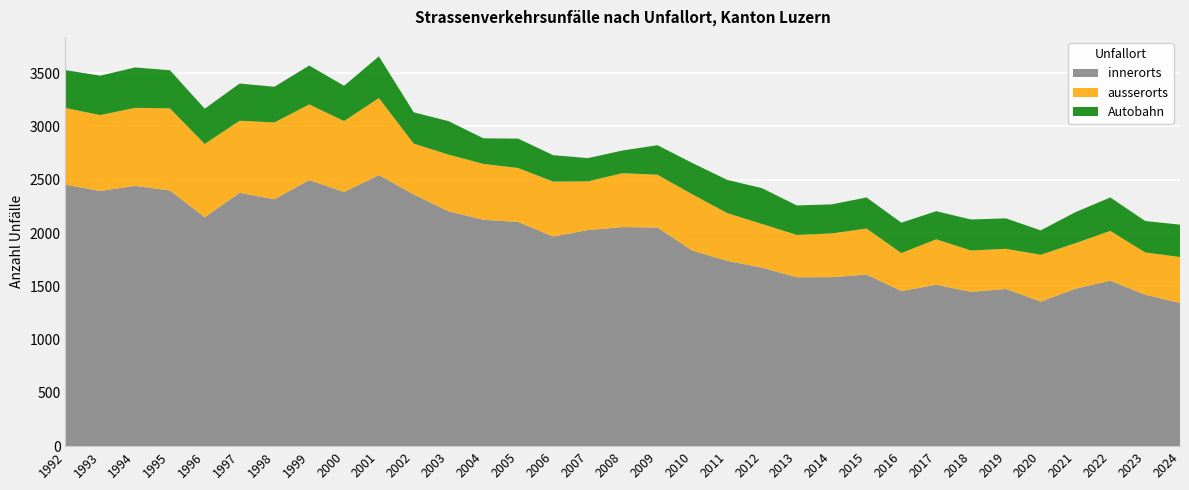

Reading right to left, what are all the values shown in this chart?

innerorts: 2024=1344	2023=1421	2022=1553	2021=1478	2020=1357	2019=1475	2018=1448	2017=1515	2016=1456	2015=1610	2014=1586	2013=1585	2012=1675	2011=1739	2010=1835	2009=2051	2008=2056	2007=2028	2006=1968	2005=2104	2004=2125	2003=2204	2002=2362	2001=2544	2000=2385	1999=2497	1998=2317	1997=2378	1996=2148	1995=2399	1994=2443	1993=2395	1992=2454
ausserorts: 2024=431	2023=397	2022=467	2021=427	2020=439	2019=377	2018=388	2017=426	2016=356	2015=432	2014=410	2013=397	2012=410	2011=448	2010=528	2009=496	2008=506	2007=457	2006=515	2005=506	2004=524	2003=532	2002=477	2001=723	2000=666	1999=710	1998=721	1997=676	1996=688	1995=771	1994=732	1993=712	1992=720
Autobahn: 2024=304	2023=295	2022=314	2021=291	2020=229	2019=286	2018=291	2017=264	2016=285	2015=292	2014=273	2013=277	2012=336	2011=312	2010=294	2009=277	2008=213	2007=218	2006=248	2005=276	2004=240	2003=314	2002=294	2001=391	2000=331	1999=365	1998=335	1997=349	1996=331	1995=358	1994=379	1993=370	1992=355